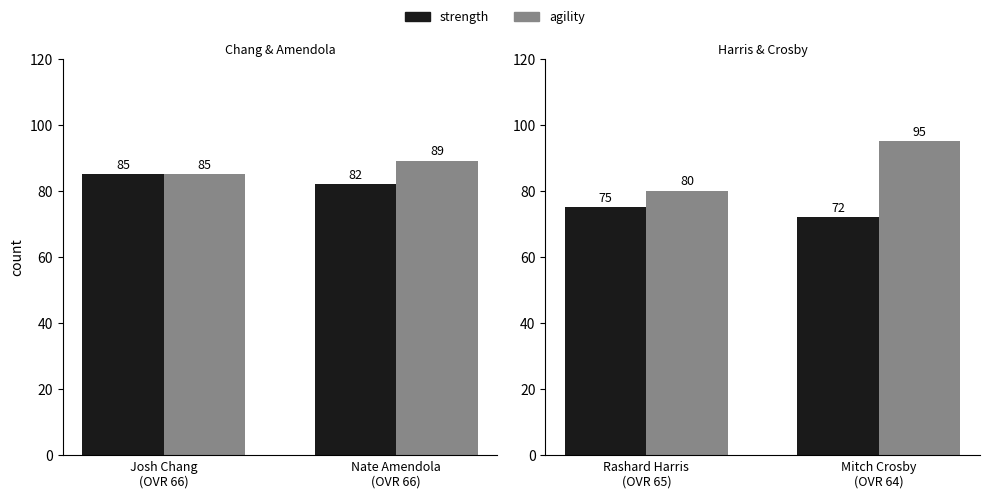

Which series changed the most between Rashard Harris (OVR 65) and Mitch Crosby (OVR 64)?

agility